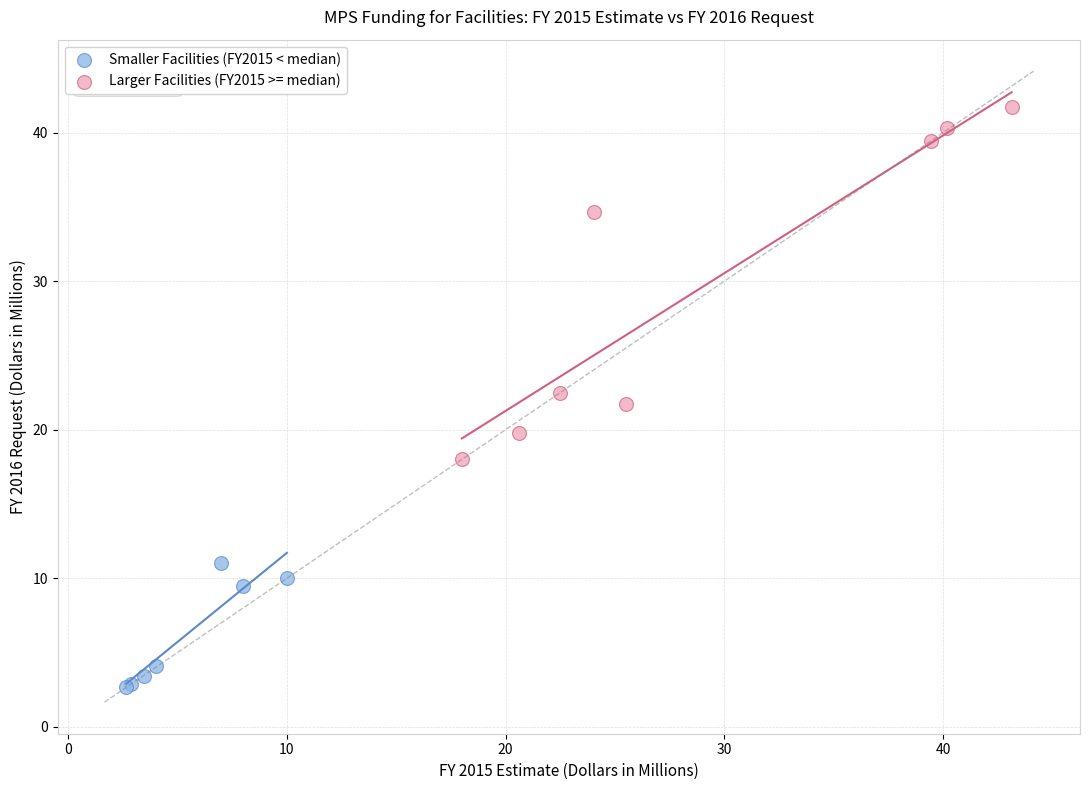

What are all the series names shown in the legend?

Smaller Facilities (FY2015 < median), Larger Facilities (FY2015 >= median)